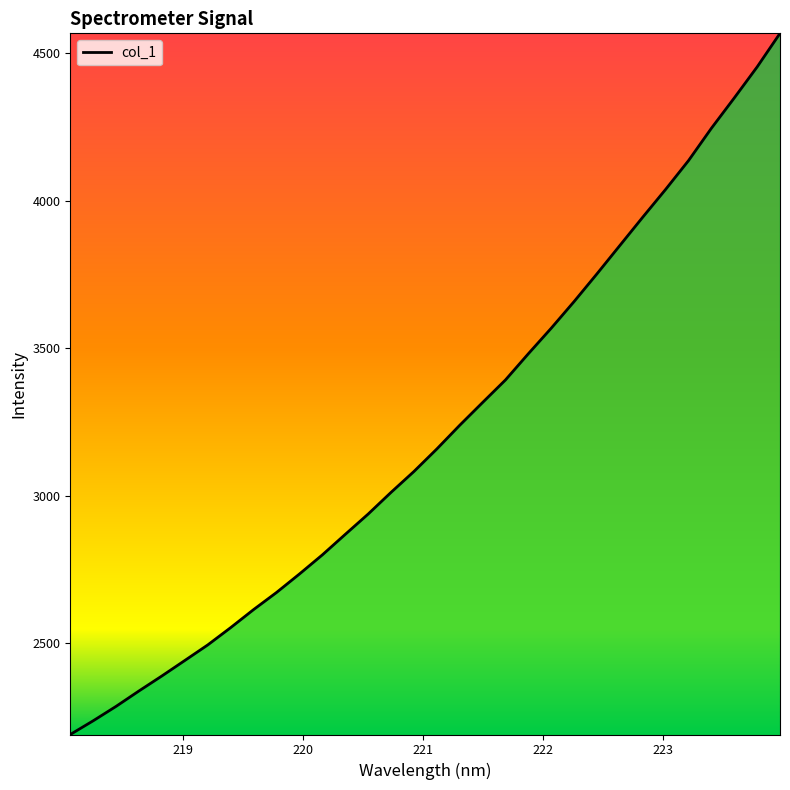

What is the greatest value displayed?

4566.6